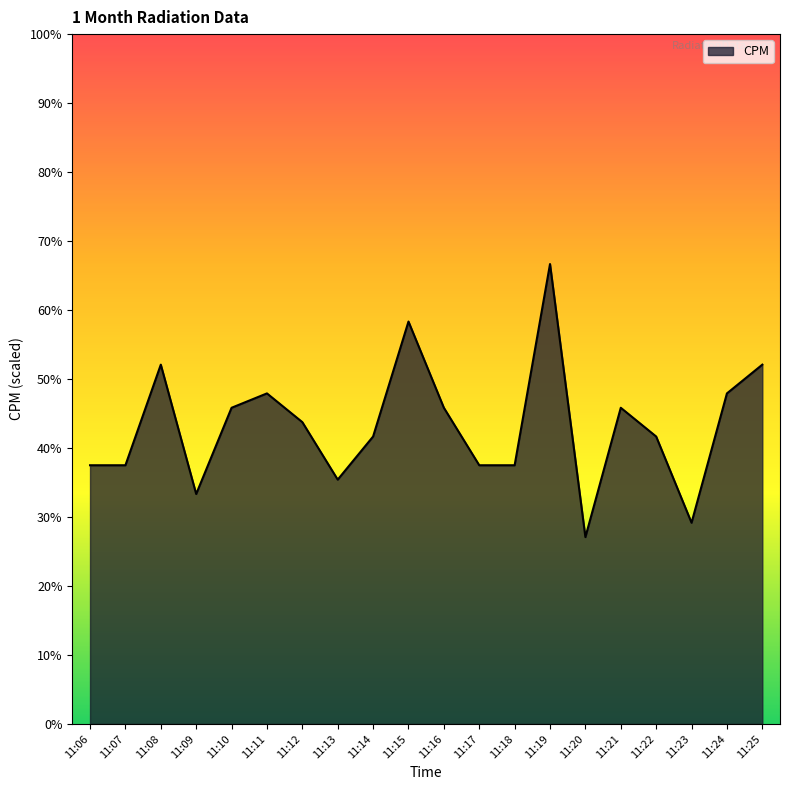

Does the chart have visible grid lines?

No